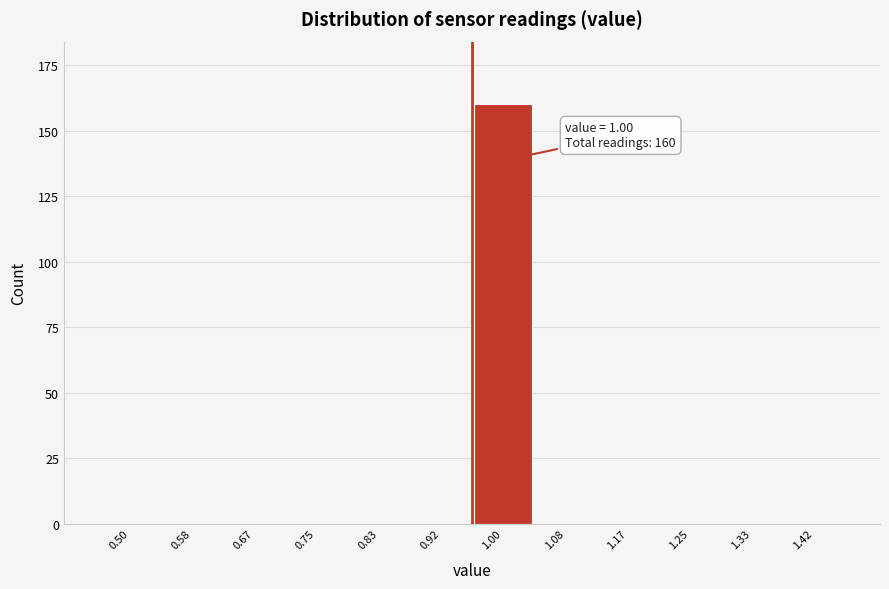

Reading right to left, extract all data points from this chart.

1.42=0	1.33=0	1.25=0	1.17=0	1.08=0	1.00=160	0.92=0	0.83=0	0.75=0	0.67=0	0.58=0	0.50=0